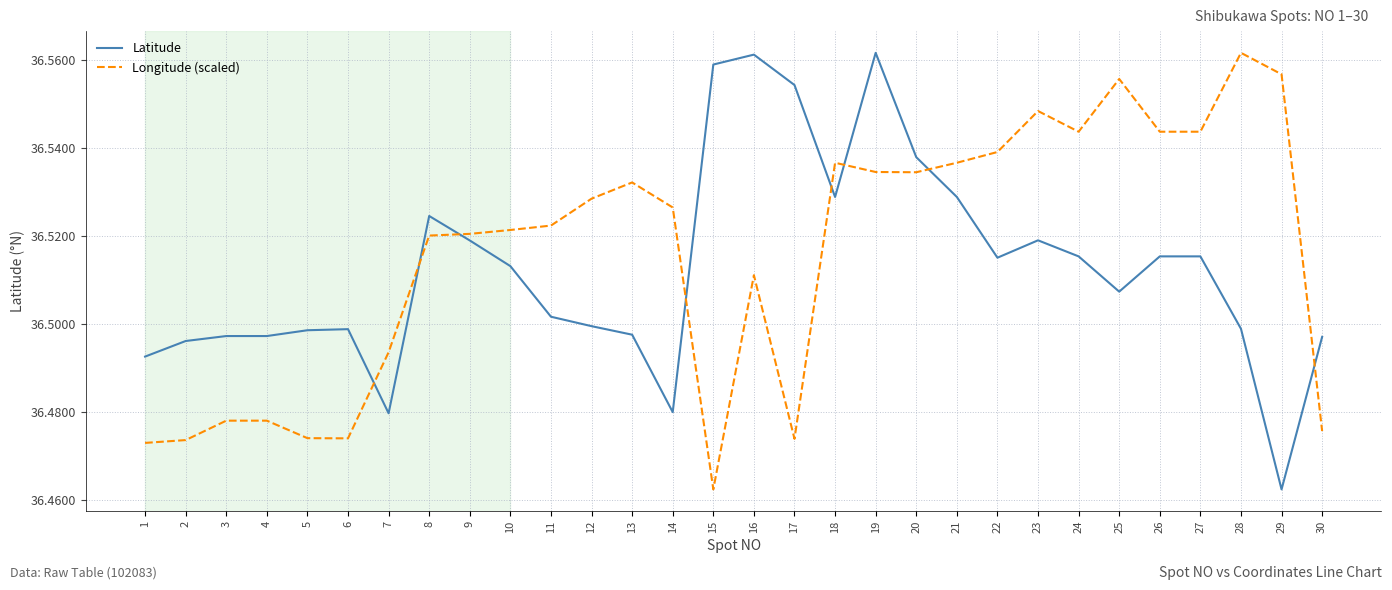

Is this an area chart (filled region under the line)?

No